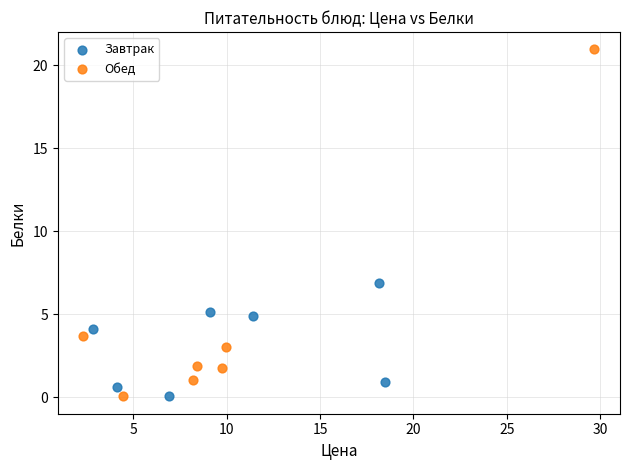

What are all the series names shown in the legend?

Завтрак, Обед